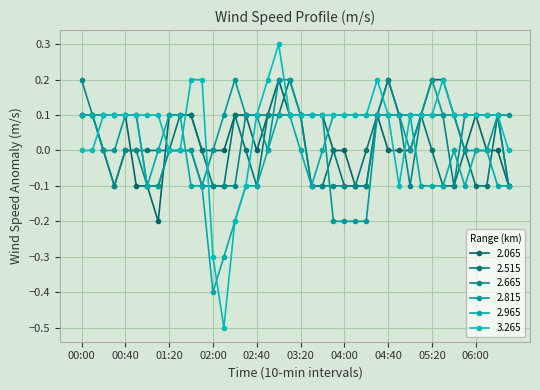

How many series are shown in this chart?

6